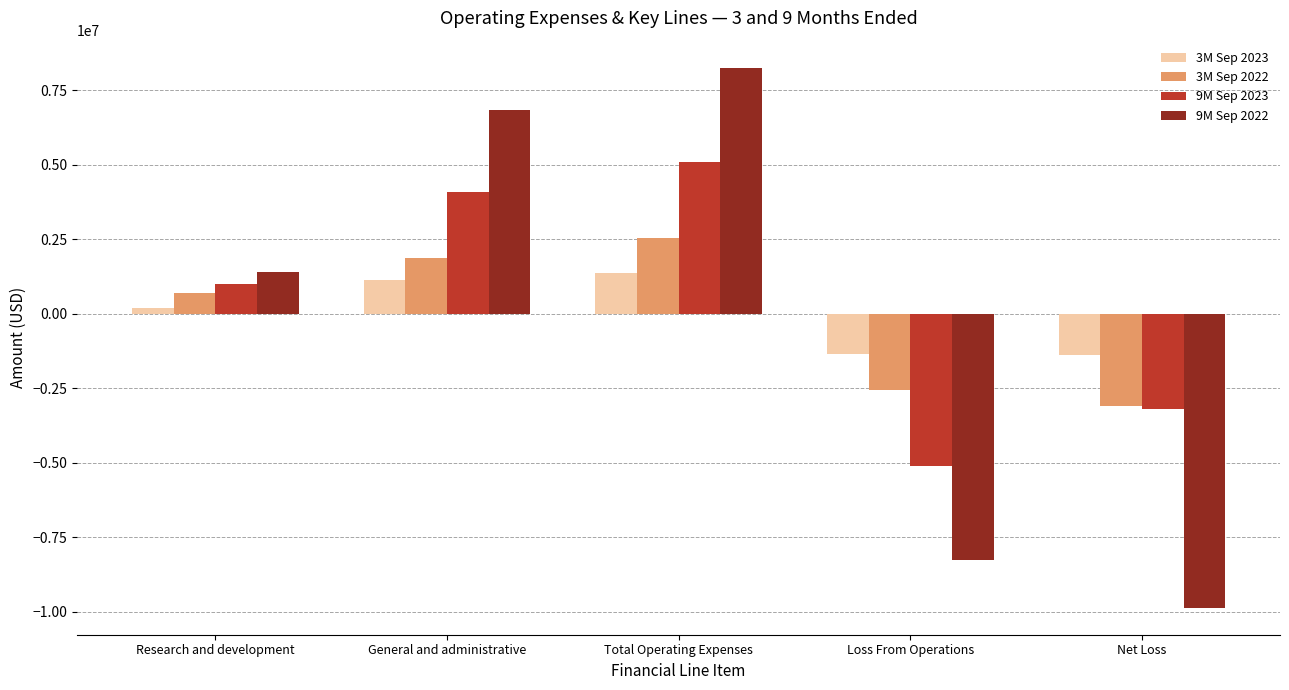

How many values in 3M Sep 2023 are above zero?

3